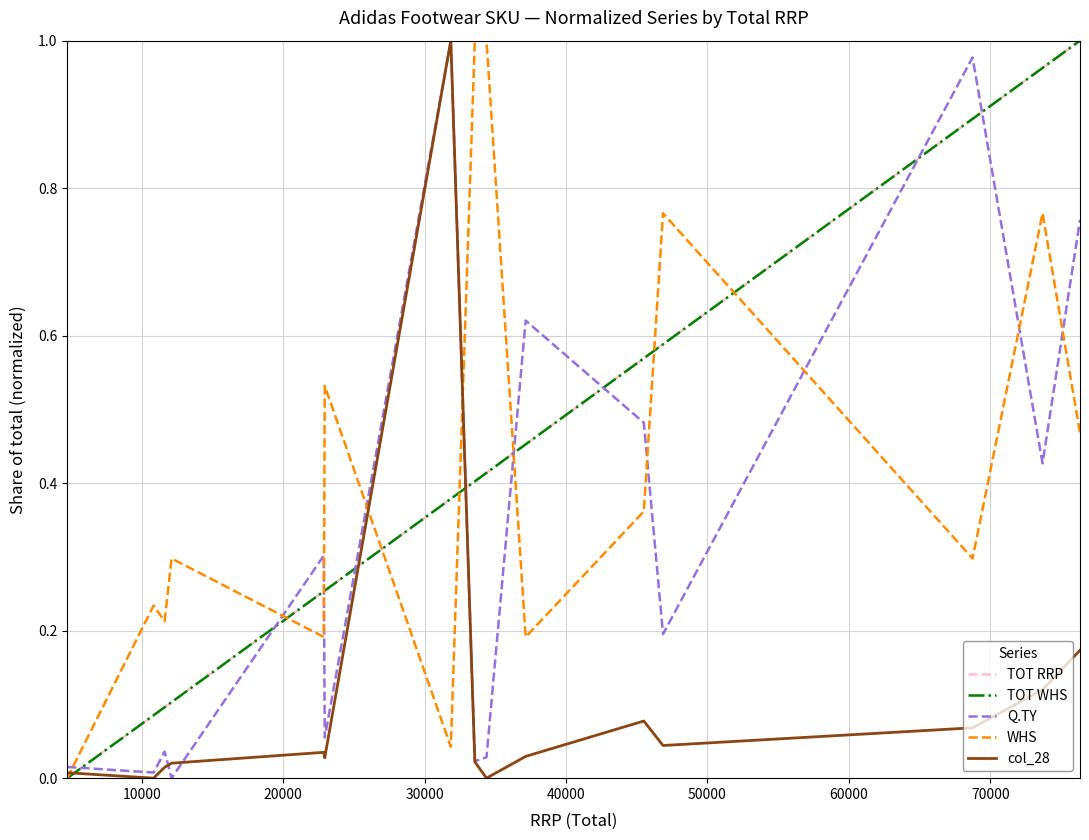

True or false: TOT RRP and Q.TY cross at least once.

True